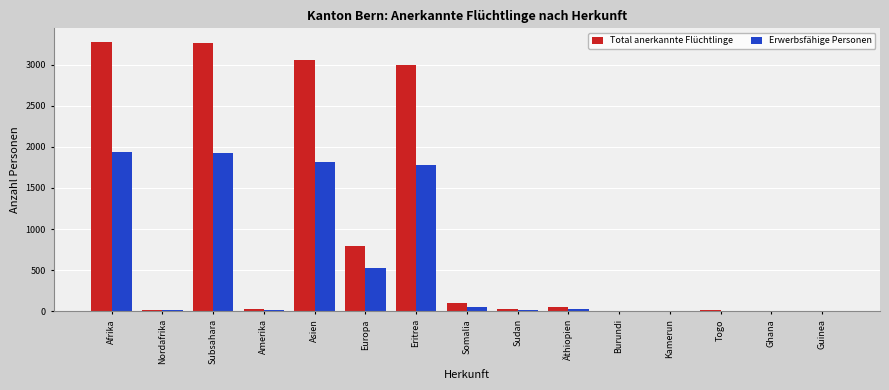

True or false: Total anerkannte Flüchtlinge has a value of 8 at Kamerun.

True